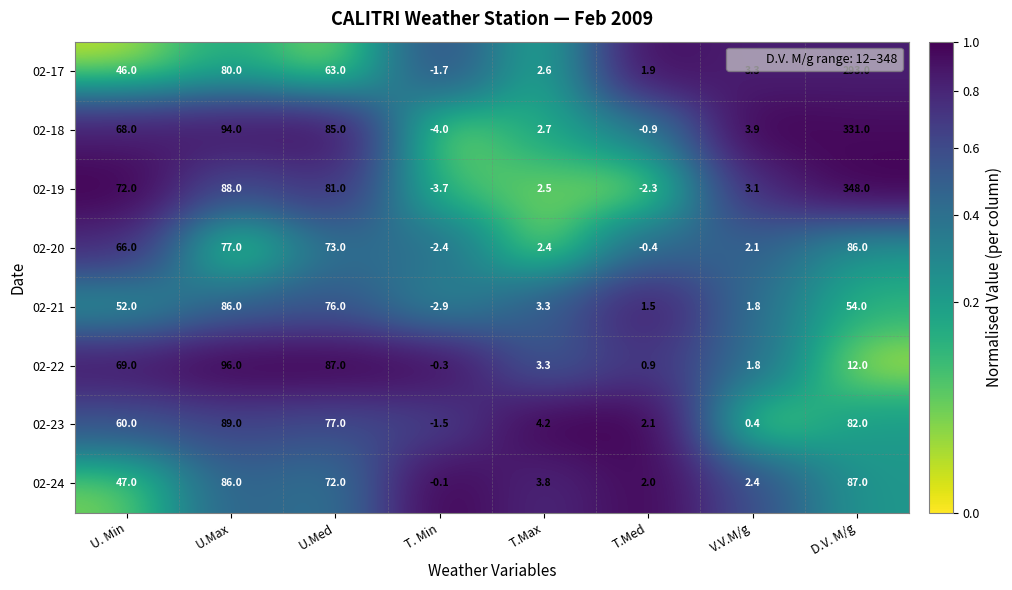

At which category does the chart reach its peak across all series?

D.V. M/g